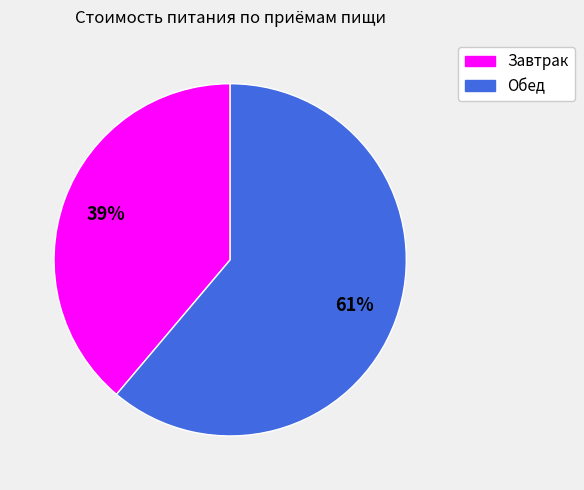

To the nearest percent, what portion does Завтрак represent?

39%